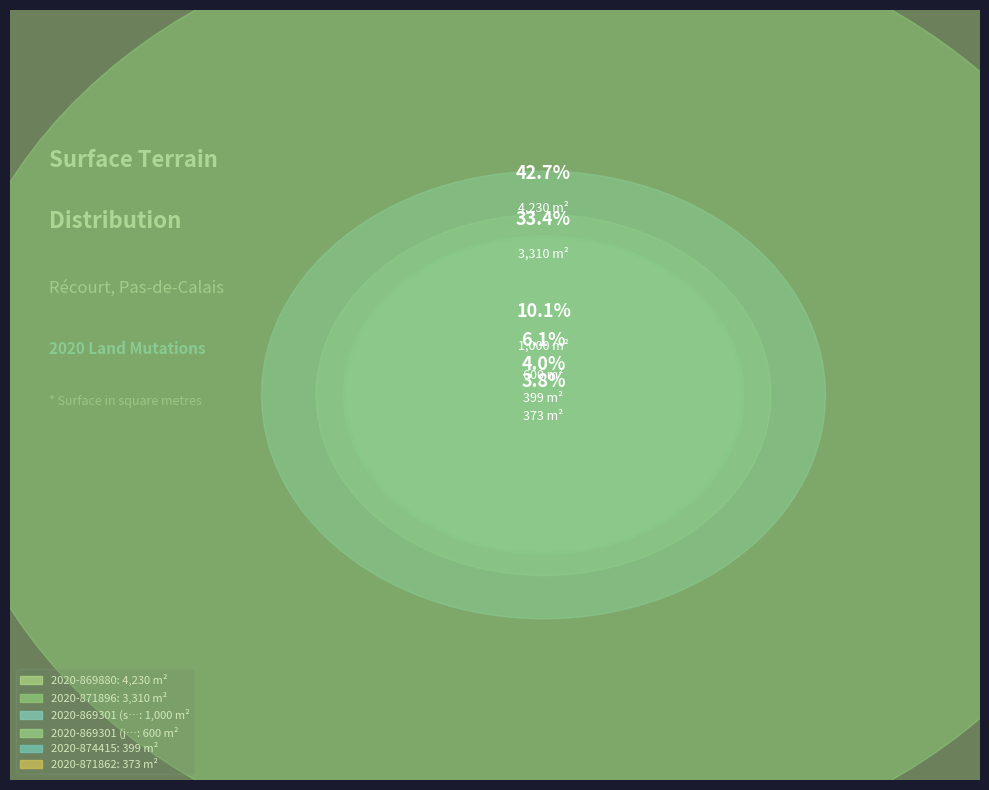

What percentage is the 2020-869301 (jardins) slice, to the nearest percent?

6%